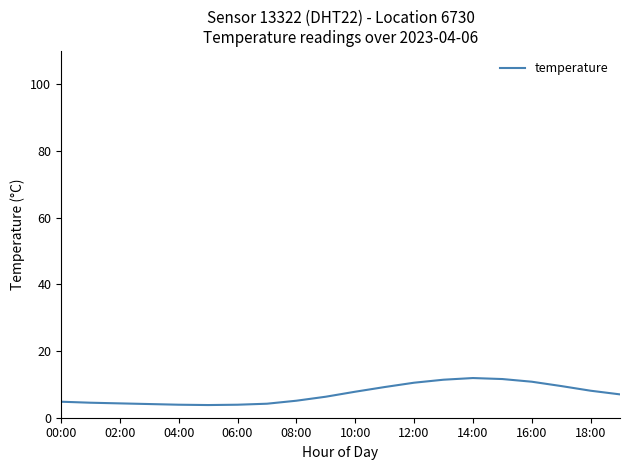

Does the chart display data point markers on the line(s)?

No